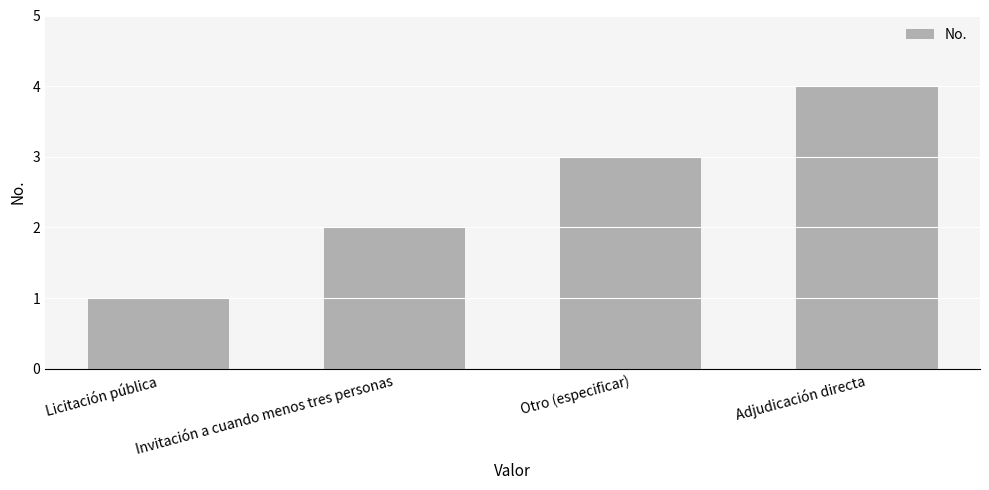

What is the label of the 4th bar from the left?

Adjudicación directa